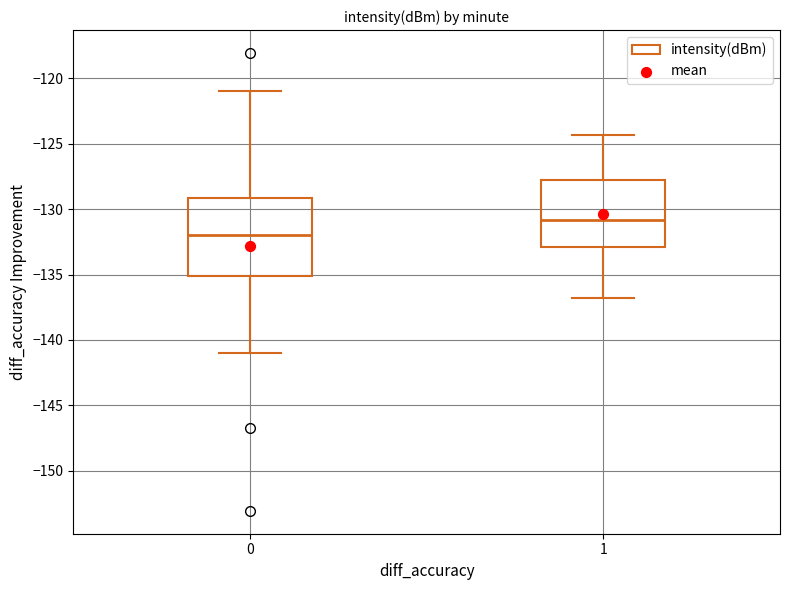

Reading left to right, transcribe this box plot: for each box, give where its median line is, the range the box spans, and where its two whiskers end, as read against the y-axis. The values are not printed on the chart, so give them approximately, as read against the axis.

0: median -132.0, box -135.0 to -129.0, whiskers -141.0 to -121.0
1: median -131.0, box -133.0 to -128.0, whiskers -137.0 to -124.5